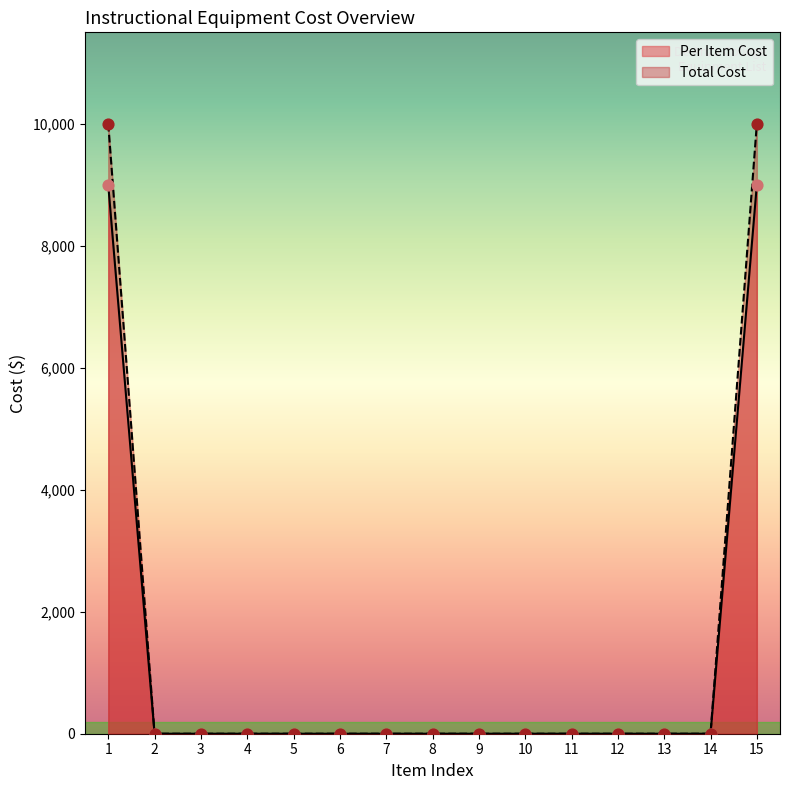

What are all the series names shown in the legend?

Per Item Cost, Total Cost